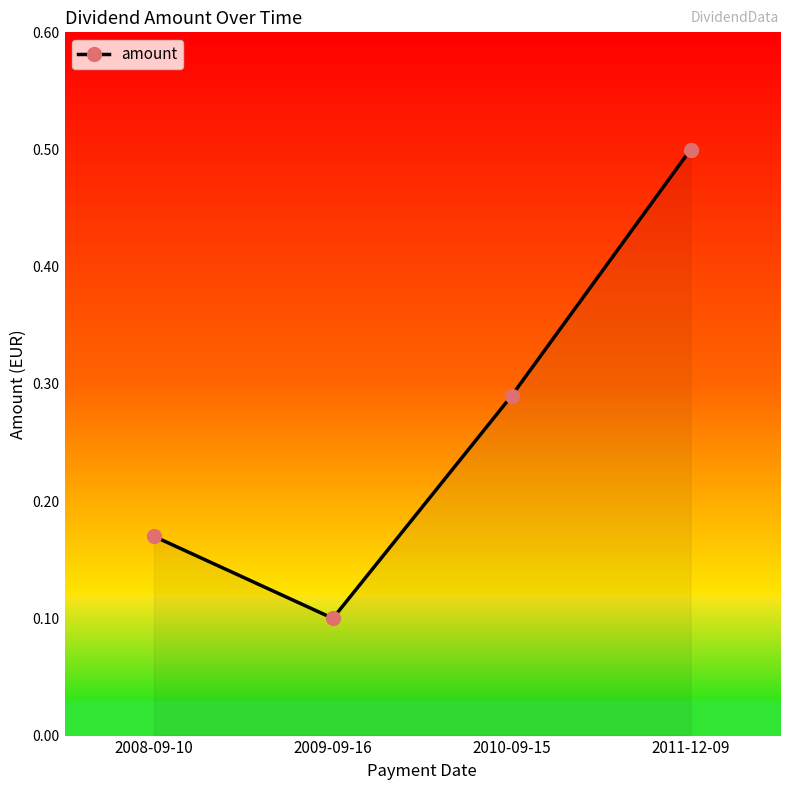

What is the sum of all values?

1.1